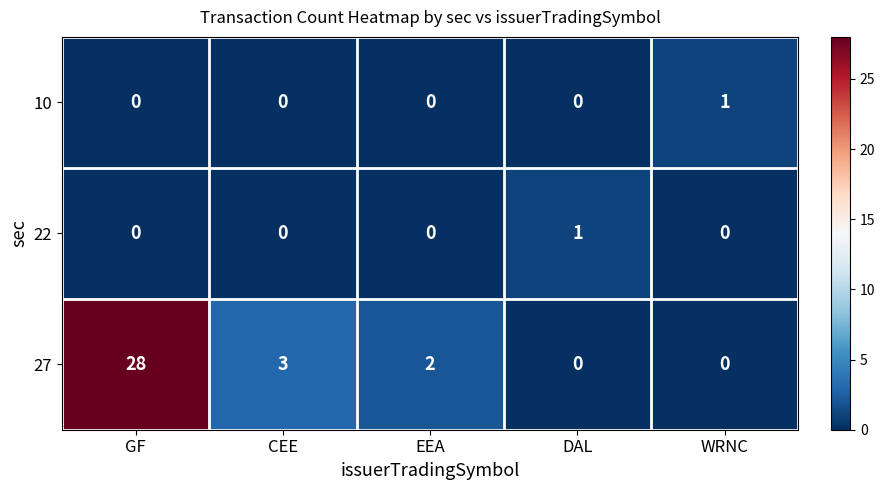

The value of 27 at DAL is 0. True or false?

True